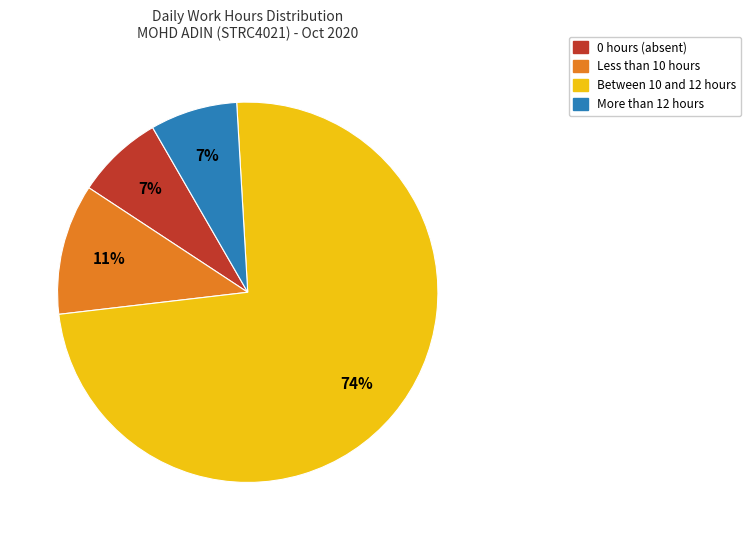

Is there any slice that represents more than half of the pie?

Yes